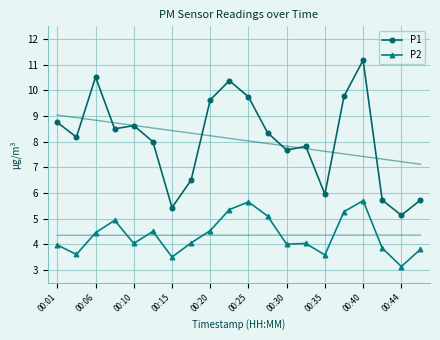

What is the lowest value of the P2 series?

3.1